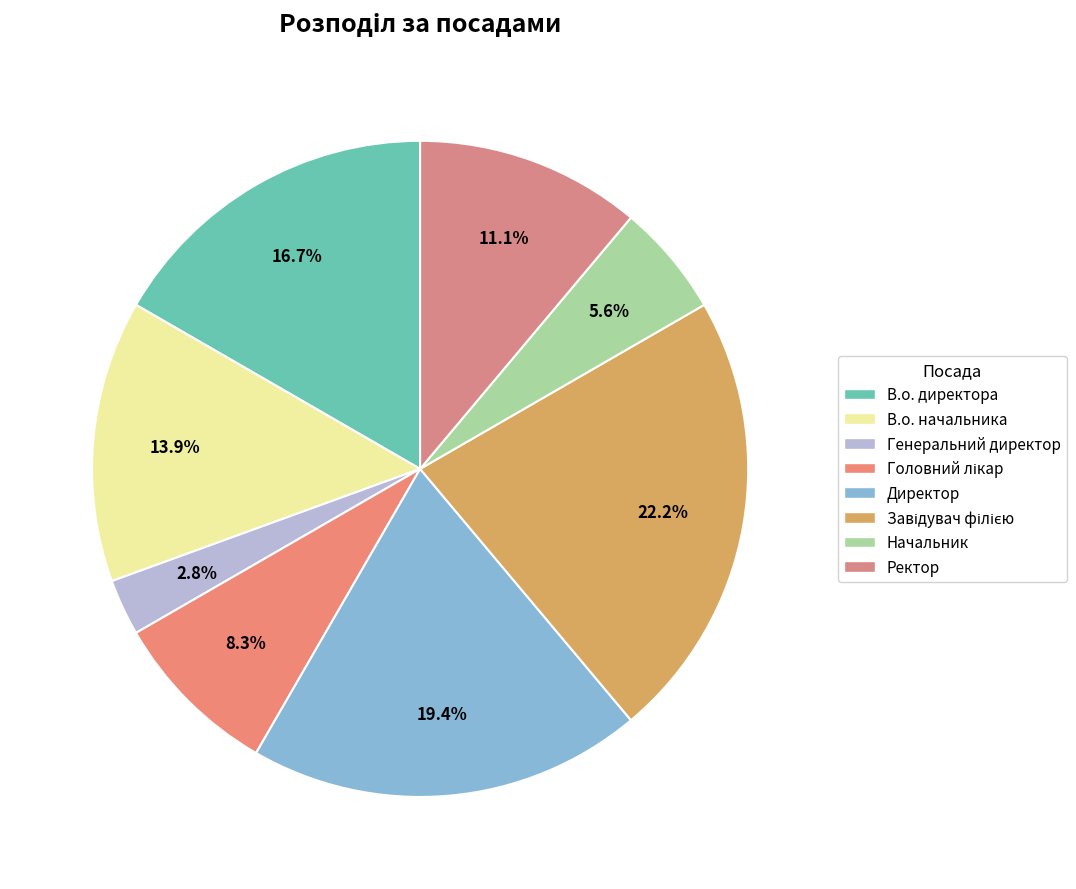

How many segments does this pie chart have?

8